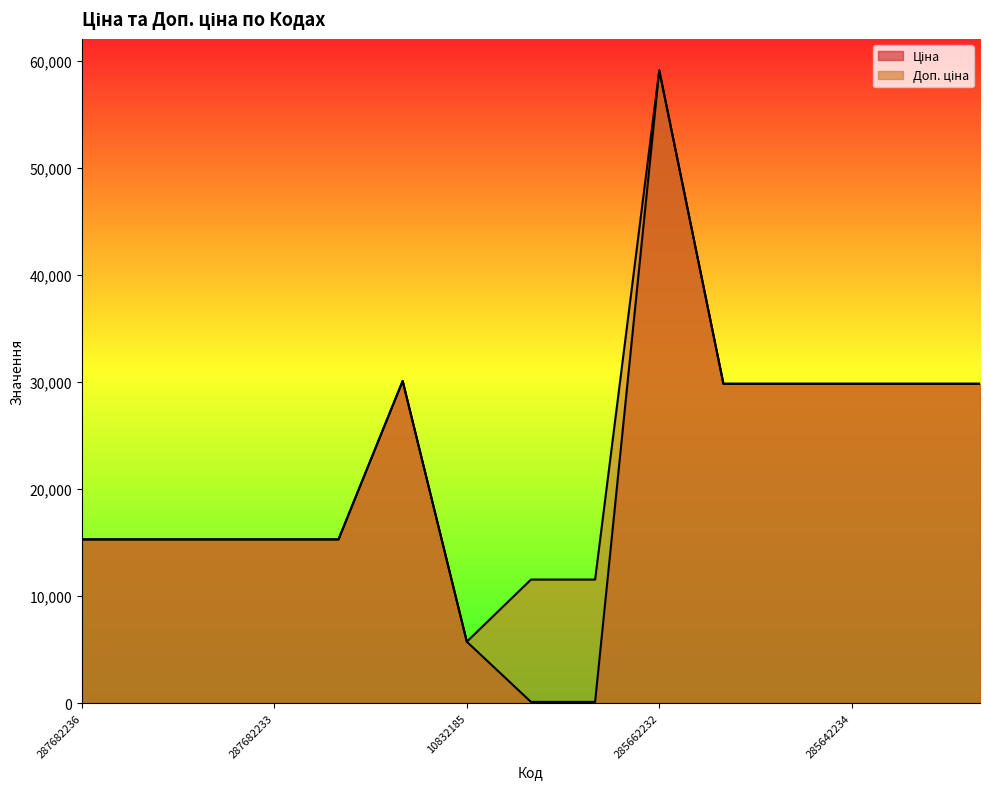

What position from the left is 287682233?

4